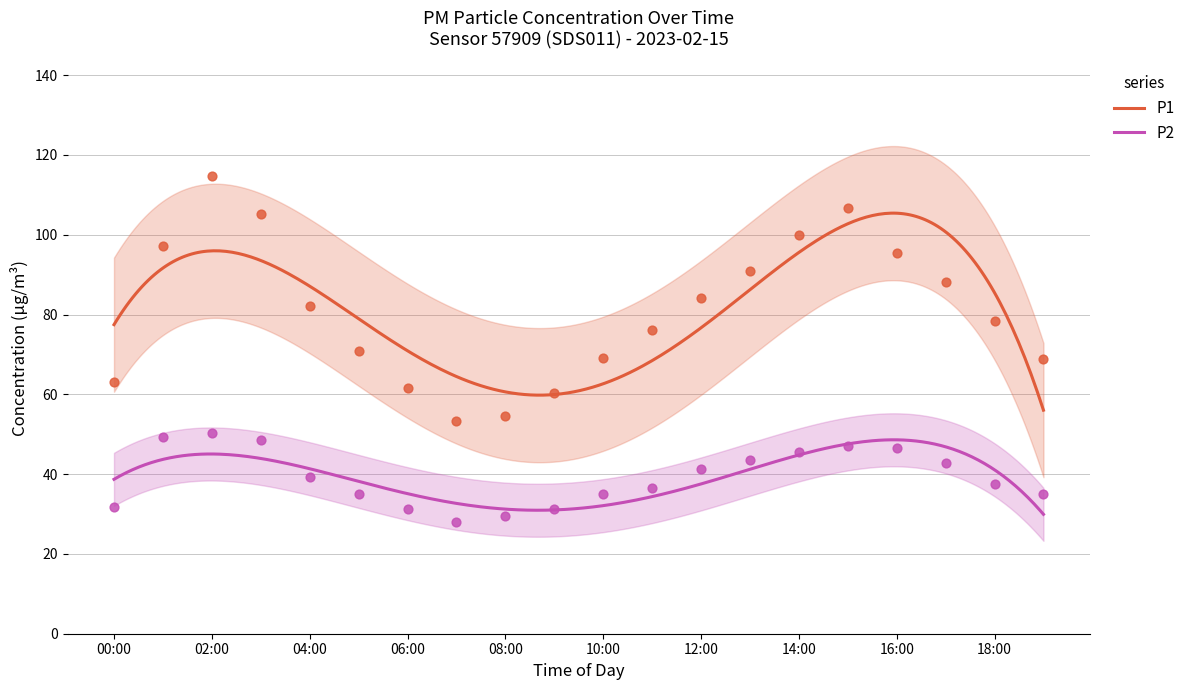

What are all the series names shown in the legend?

P1, P2